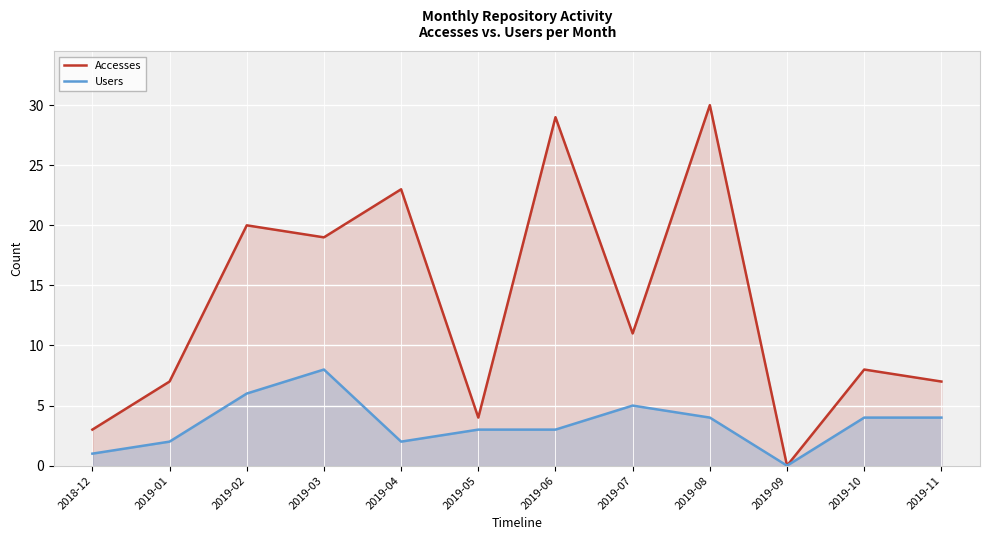

What is the spread (max minus min) of values at 2018-12?

2